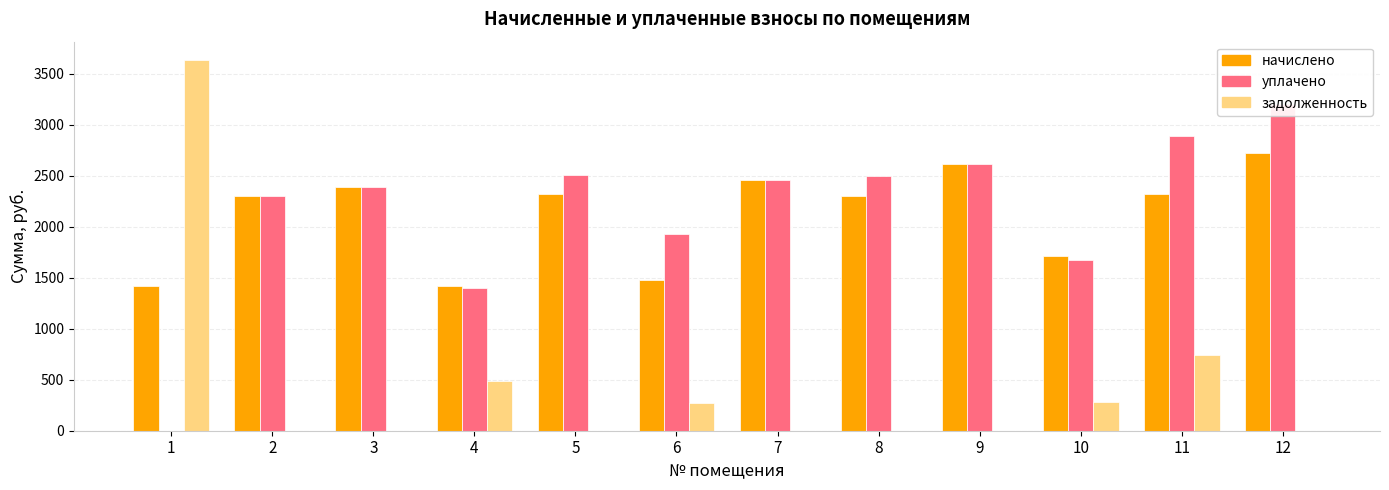

How many bars are there in each group?

3